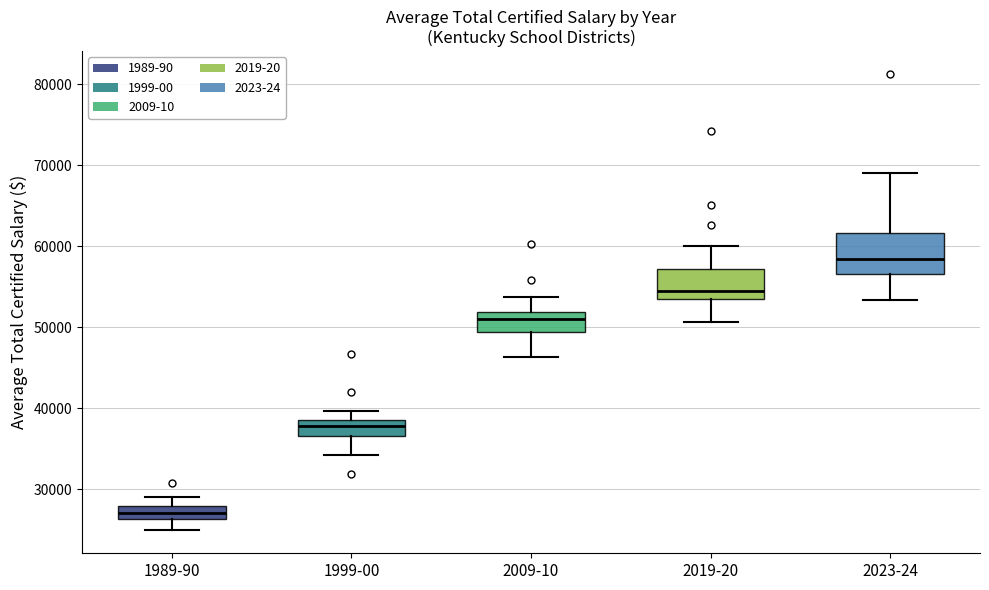

Where does the median line of the box for 1999-00 sit on the y-axis? The values are not printed on the chart, so give them approximately, as read against the axis.

38000